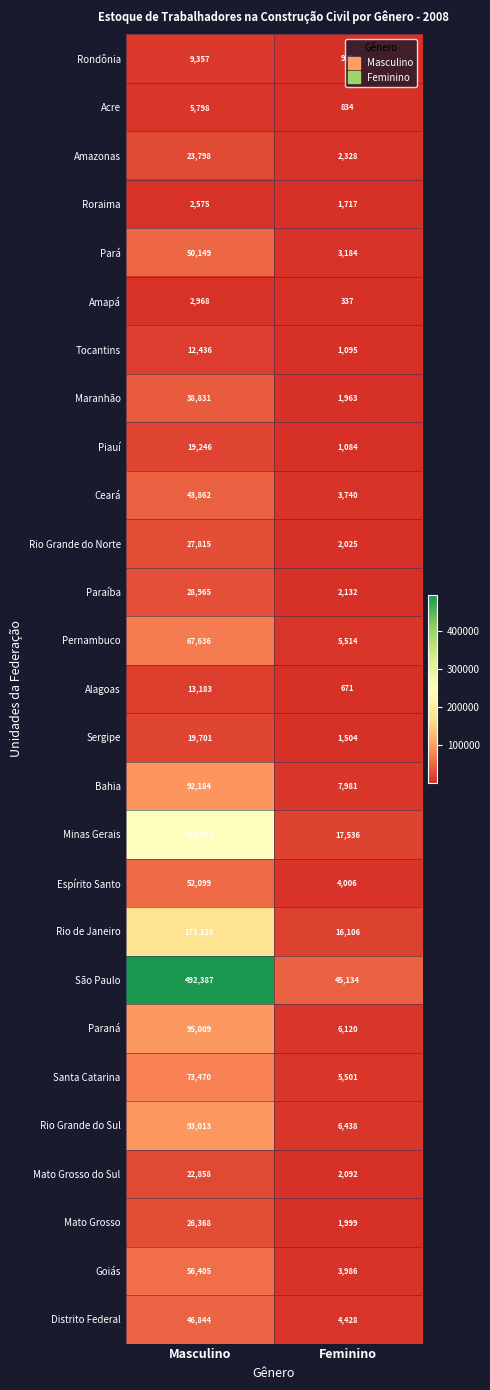

What is the sum of all Espírito Santo values?

56105